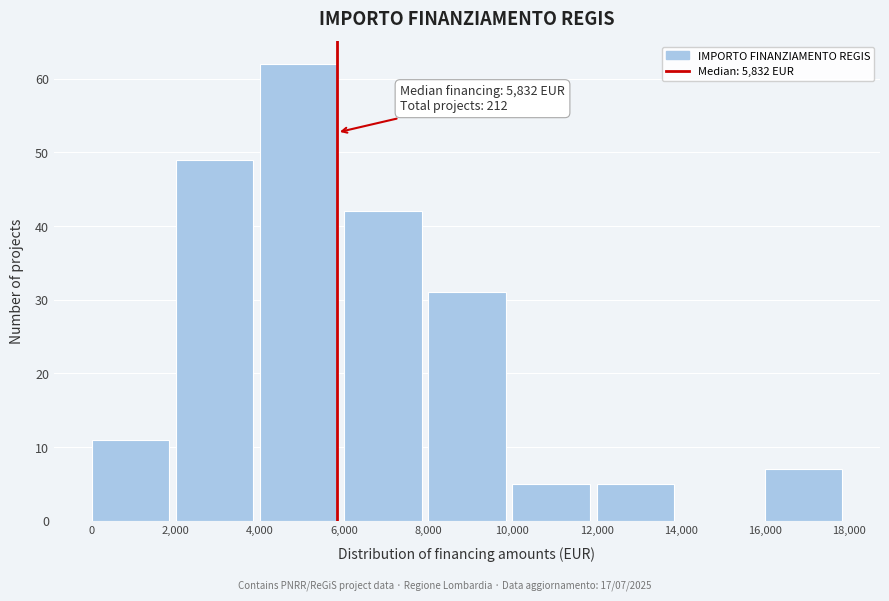

Which range on the x-axis has the tallest bar?

4,000 to 6,000